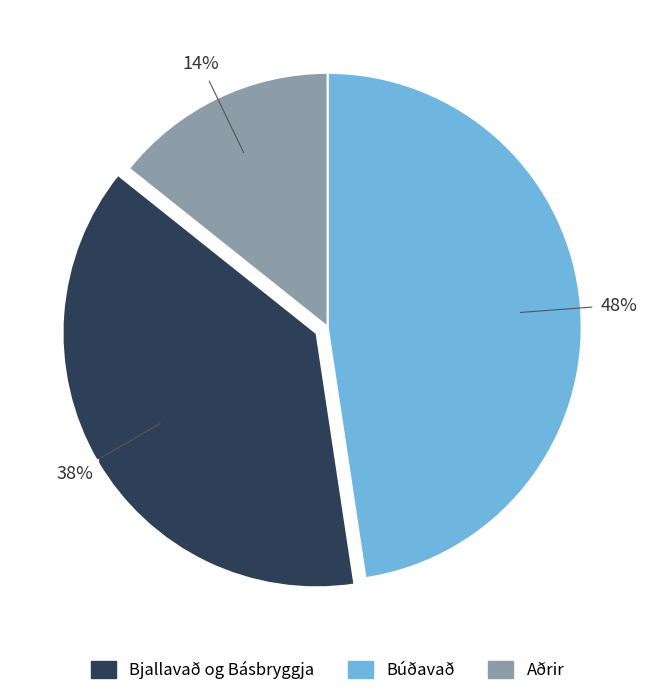

Is there any slice that represents more than half of the pie?

No